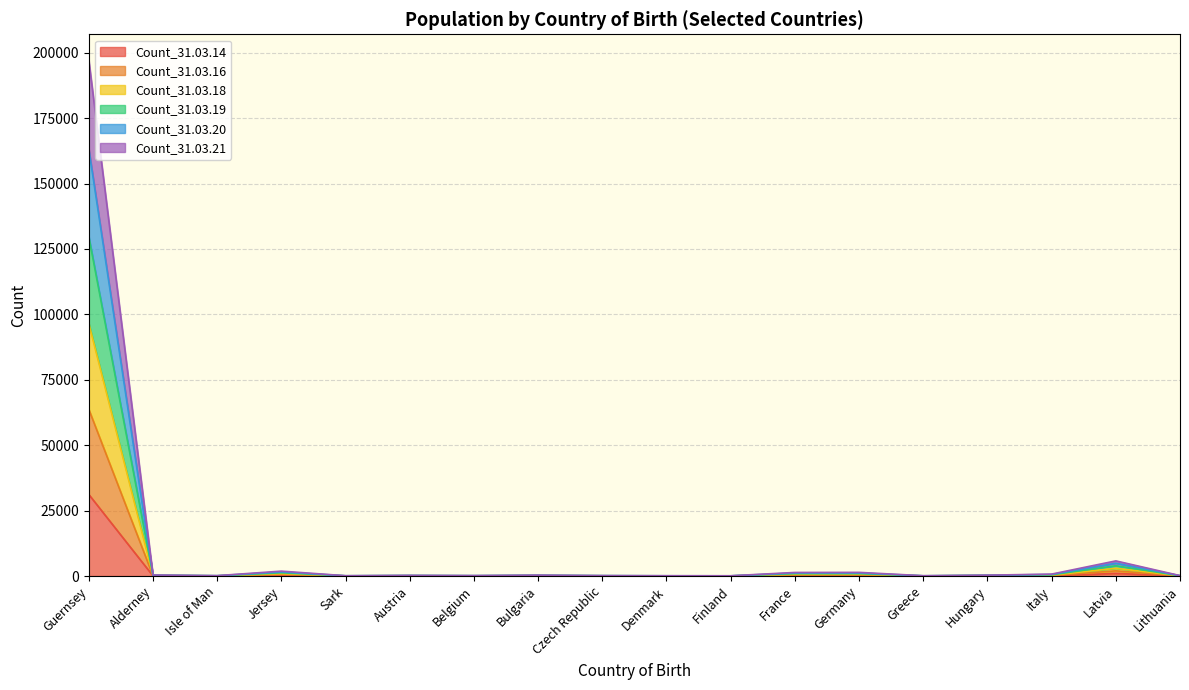

What is the label of the 16th point from the right?

Isle of Man